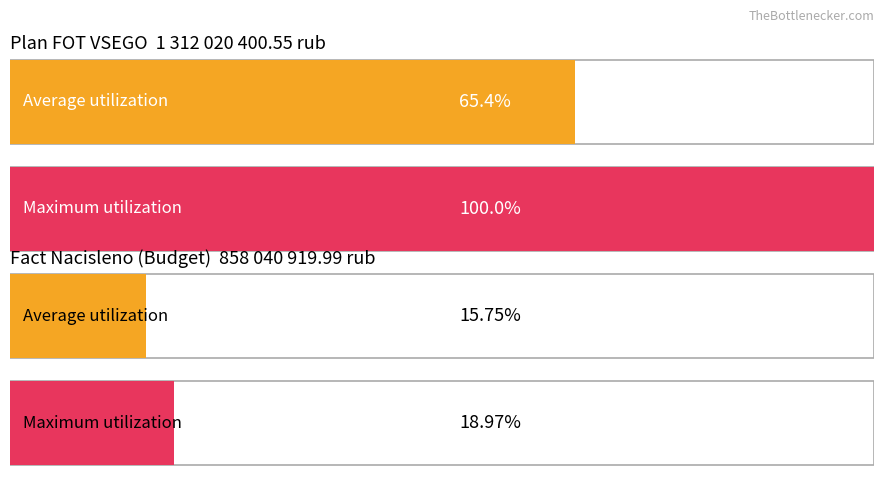

Which series has the largest total across all categories?

Plan FOT